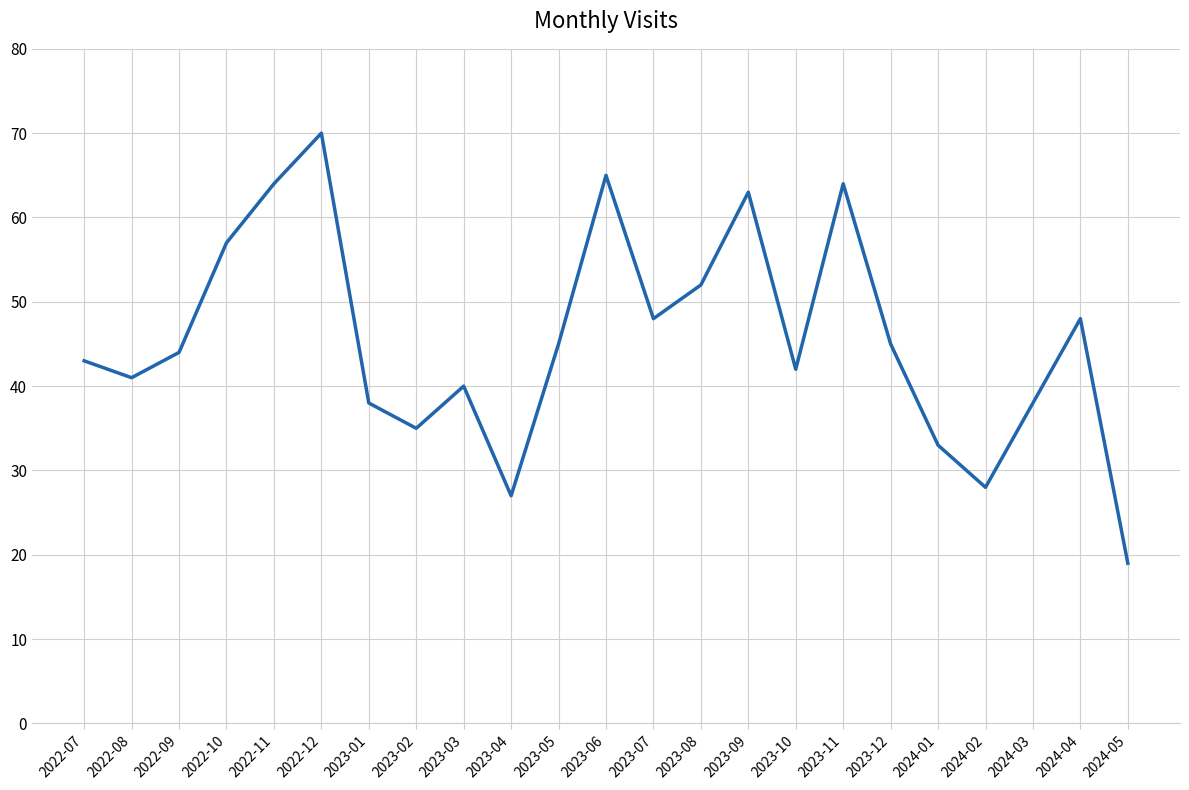

What position from the left is 2023-02?

8